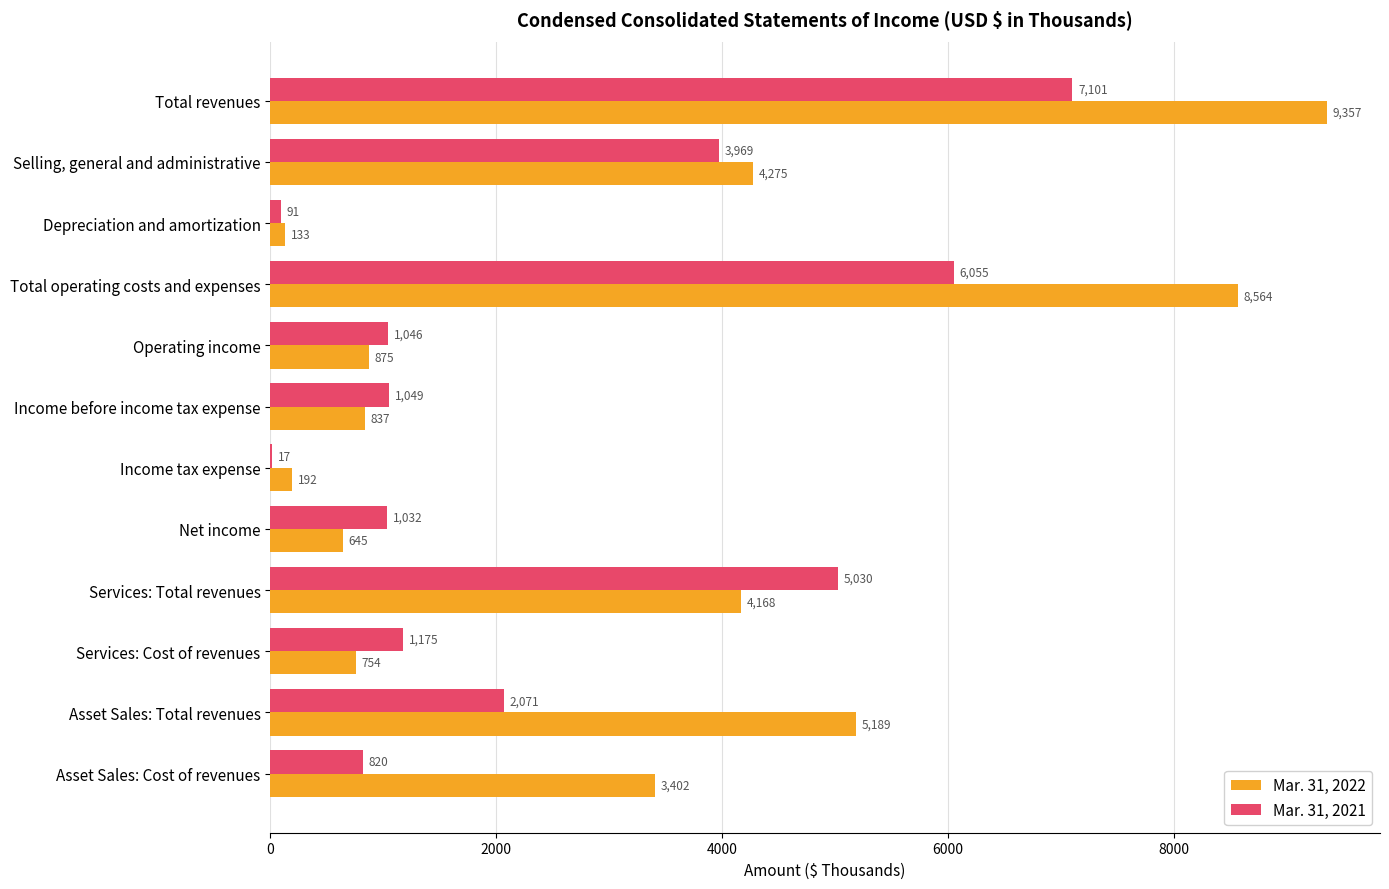

At which category is the sum across all series the highest?

Total revenues